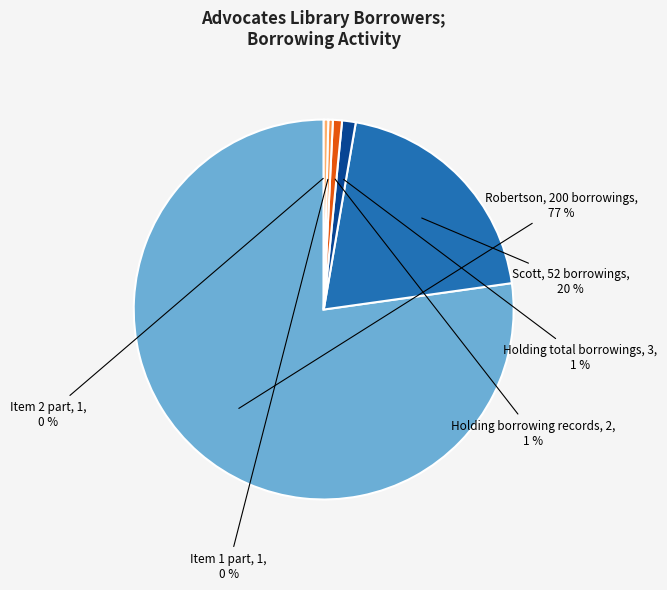

Is it true that Robertson, 200 borrowings is 67% of the pie?

False